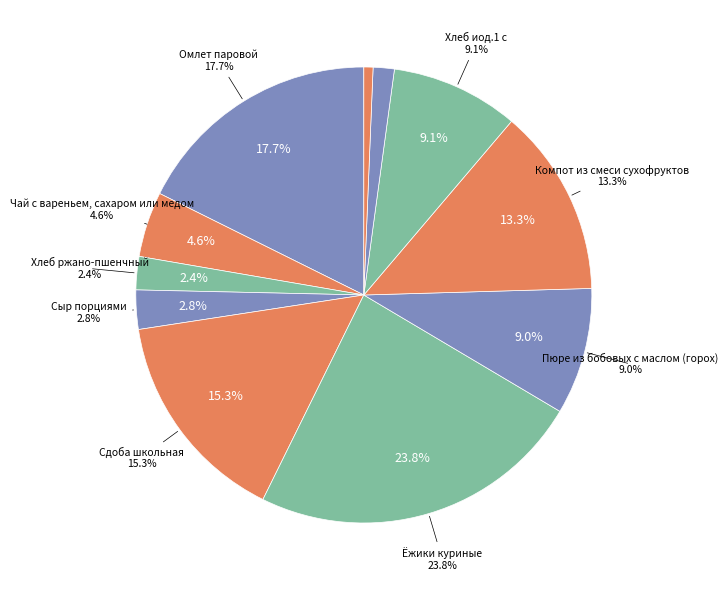

Is it true that Сдоба школьная is 8% of the pie?

False